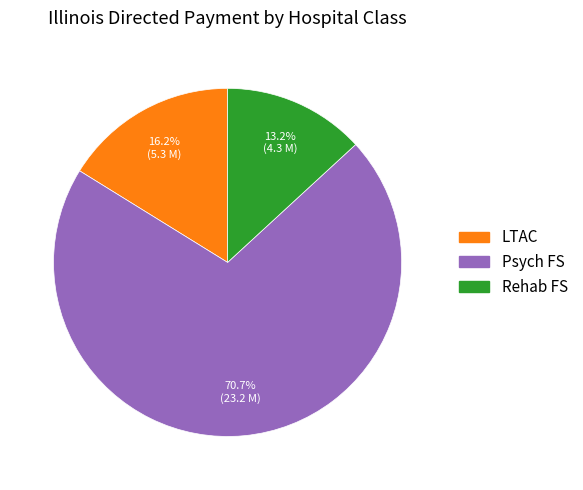

Between LTAC and Psych FS, which is larger?

Psych FS